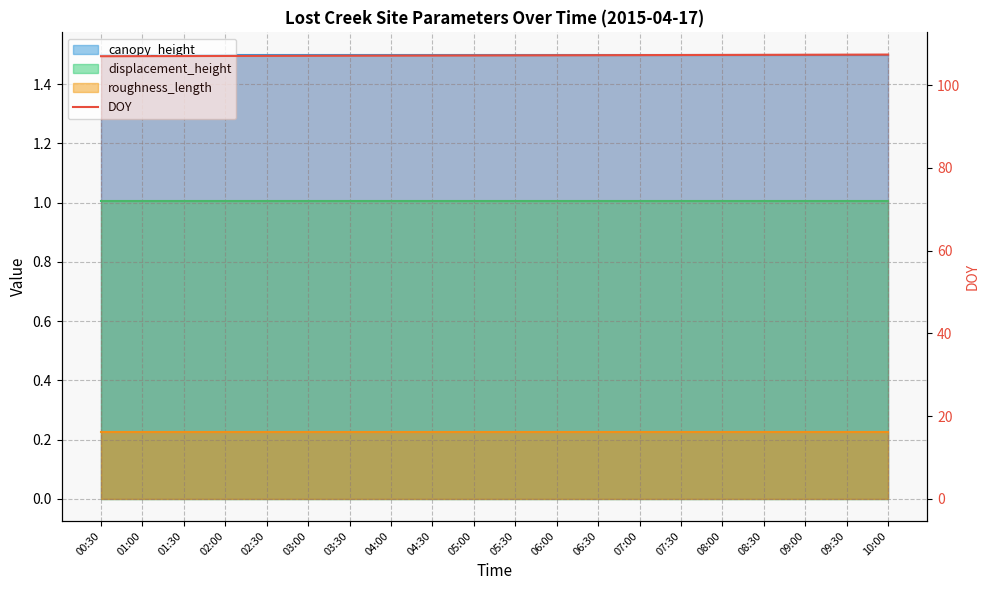

Approximately how many times larger is the value at 06:30 compared to 10:00?

1.0